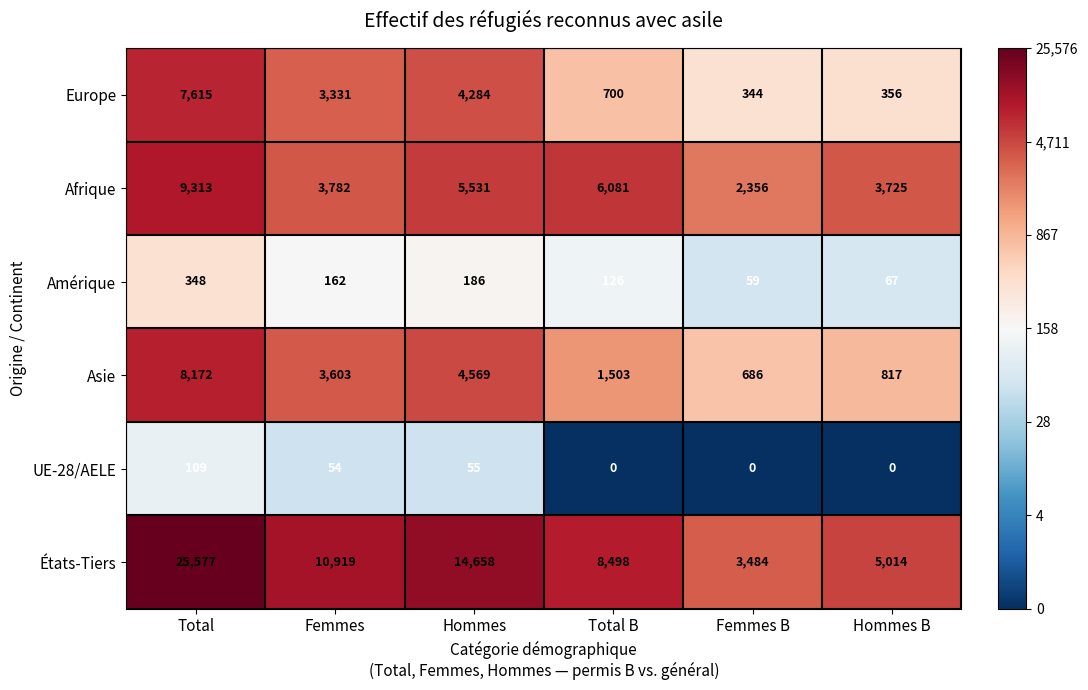

Between Femmes and Hommes, which series saw the biggest shift?

États-Tiers